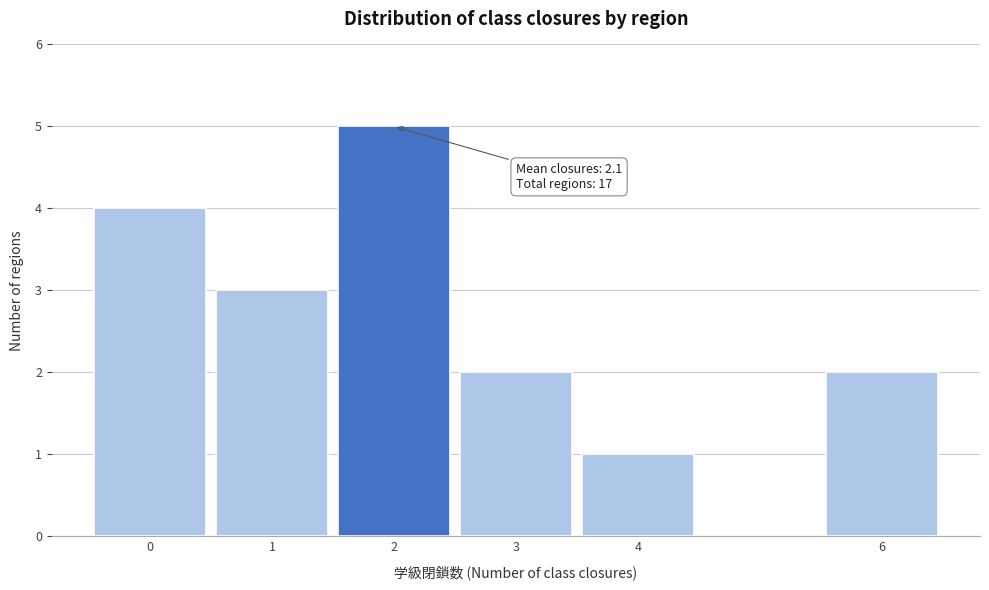

Reading right to left, transcribe all the data shown in this chart.

2	1	2	5	3	4